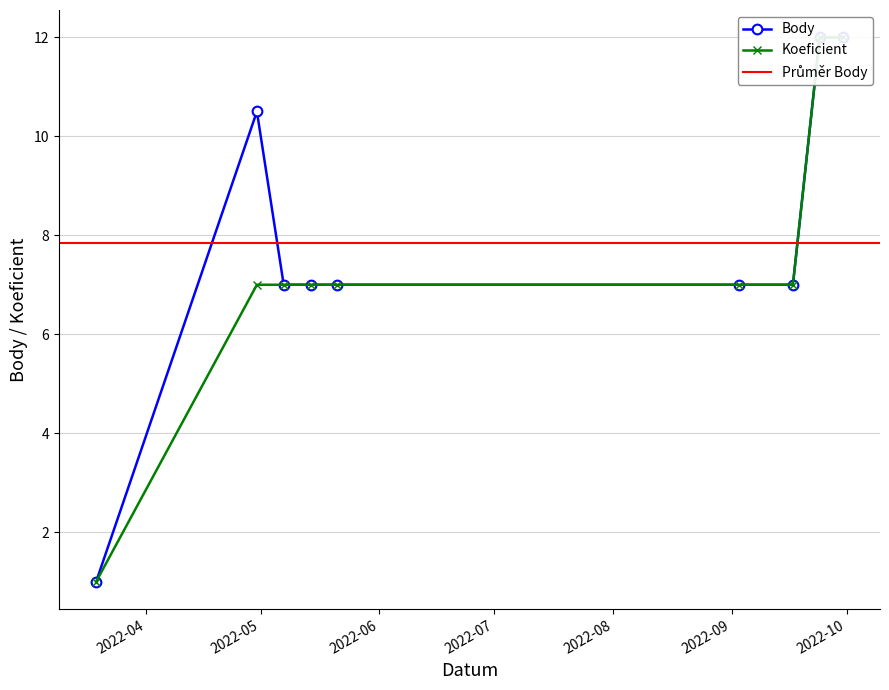

Read the Body value at 2022-04-30.

10.5